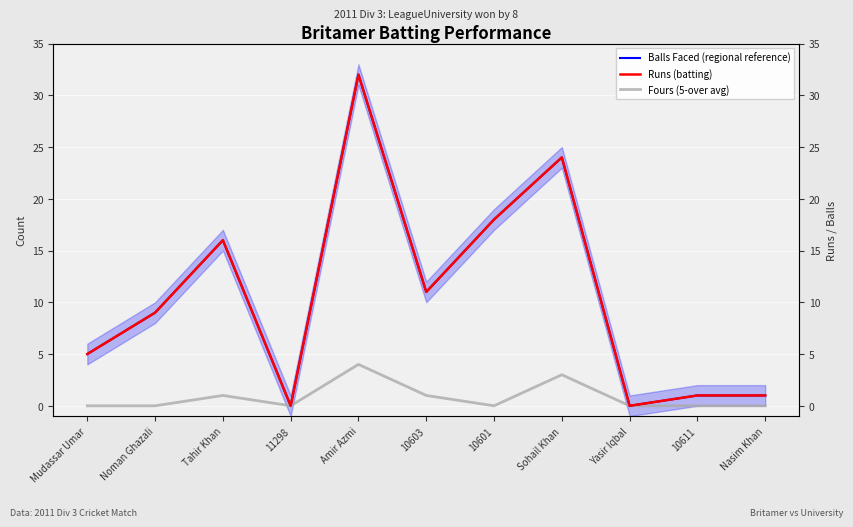

Where is the first local minimum for Runs (batting)?

11298